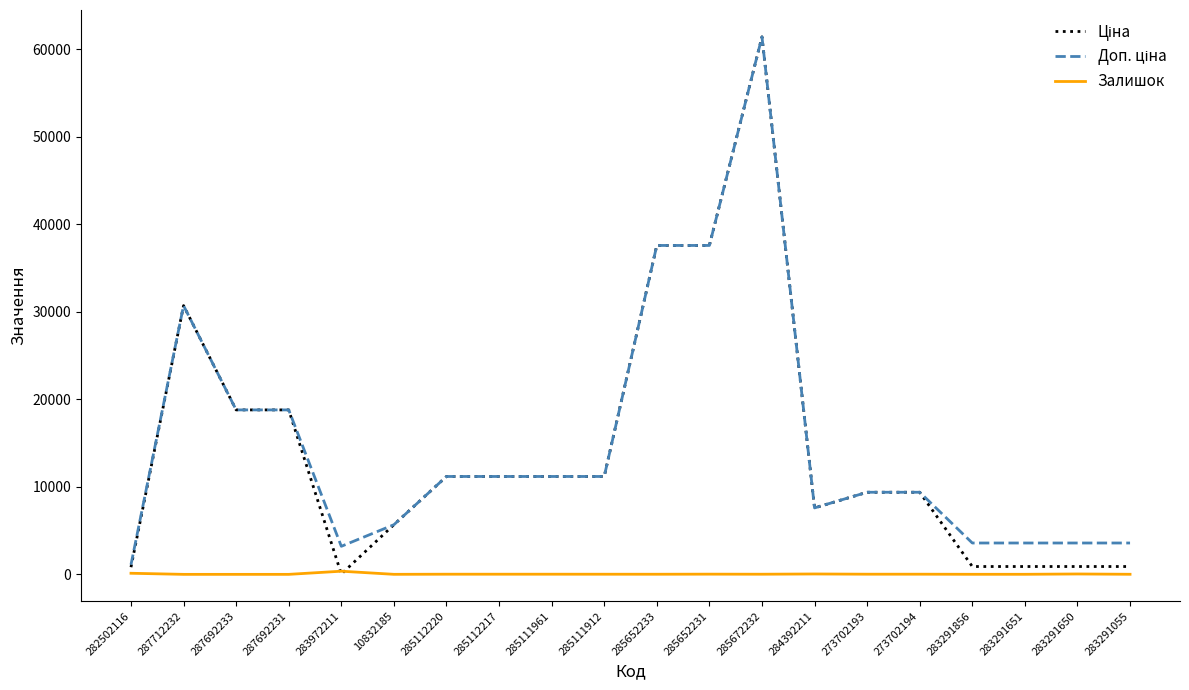

Which label corresponds to the largest value in the chart?

285672232